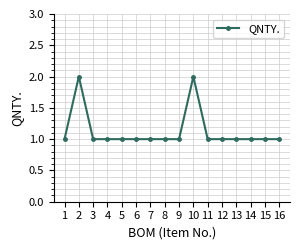

How many lines are shown in the chart?

1